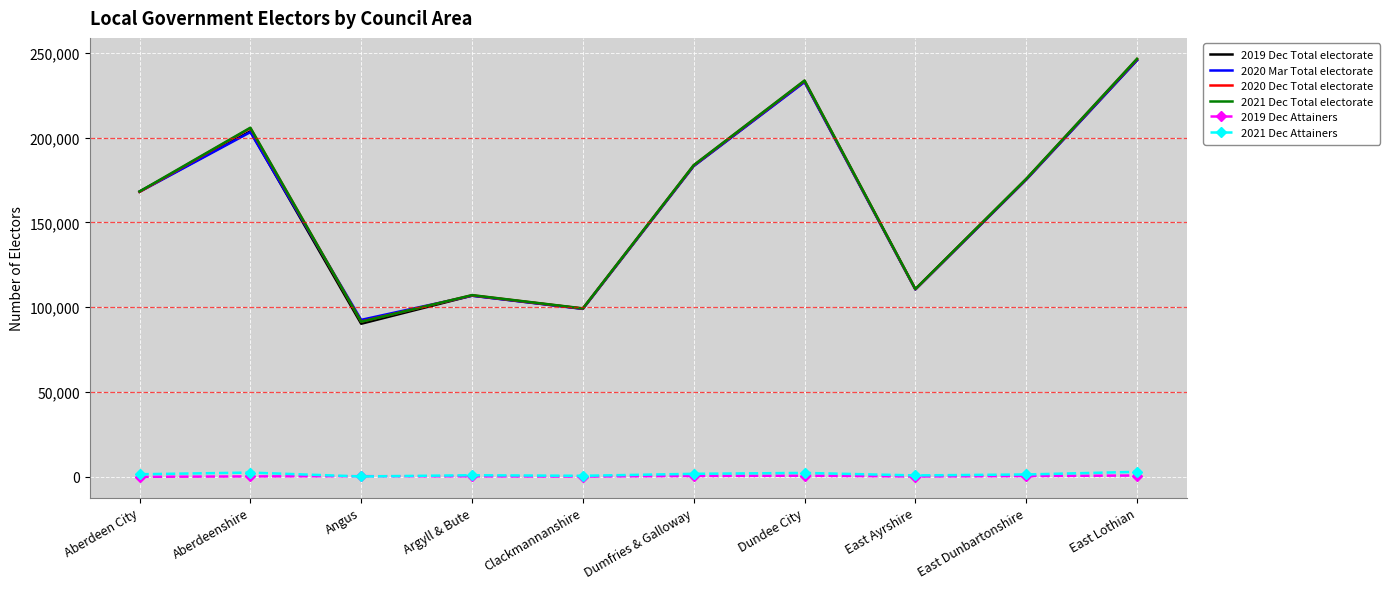

At which category does 2021 Dec Total electorate reach its first local valley?

Angus